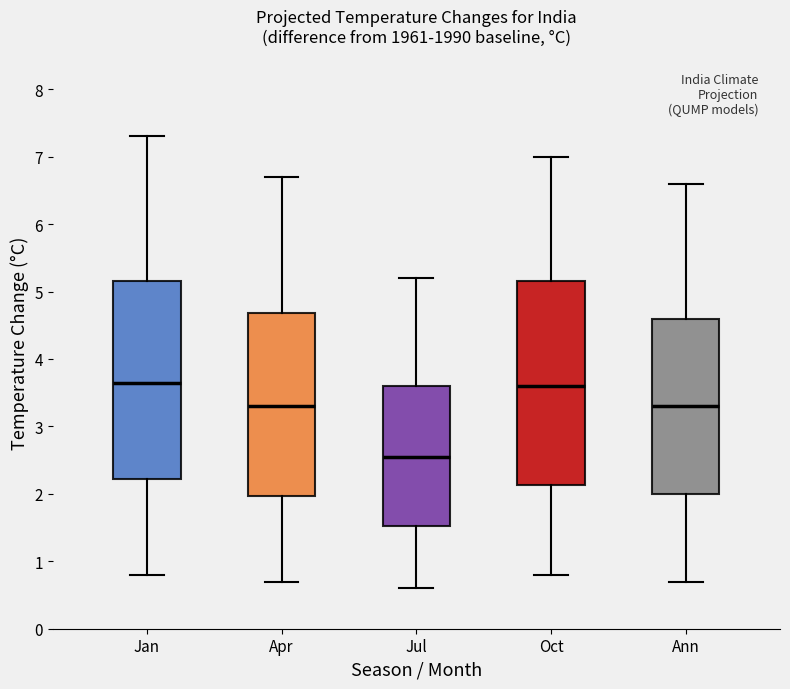

Which box is the tallest, from its lower edge to its upper edge?

Oct